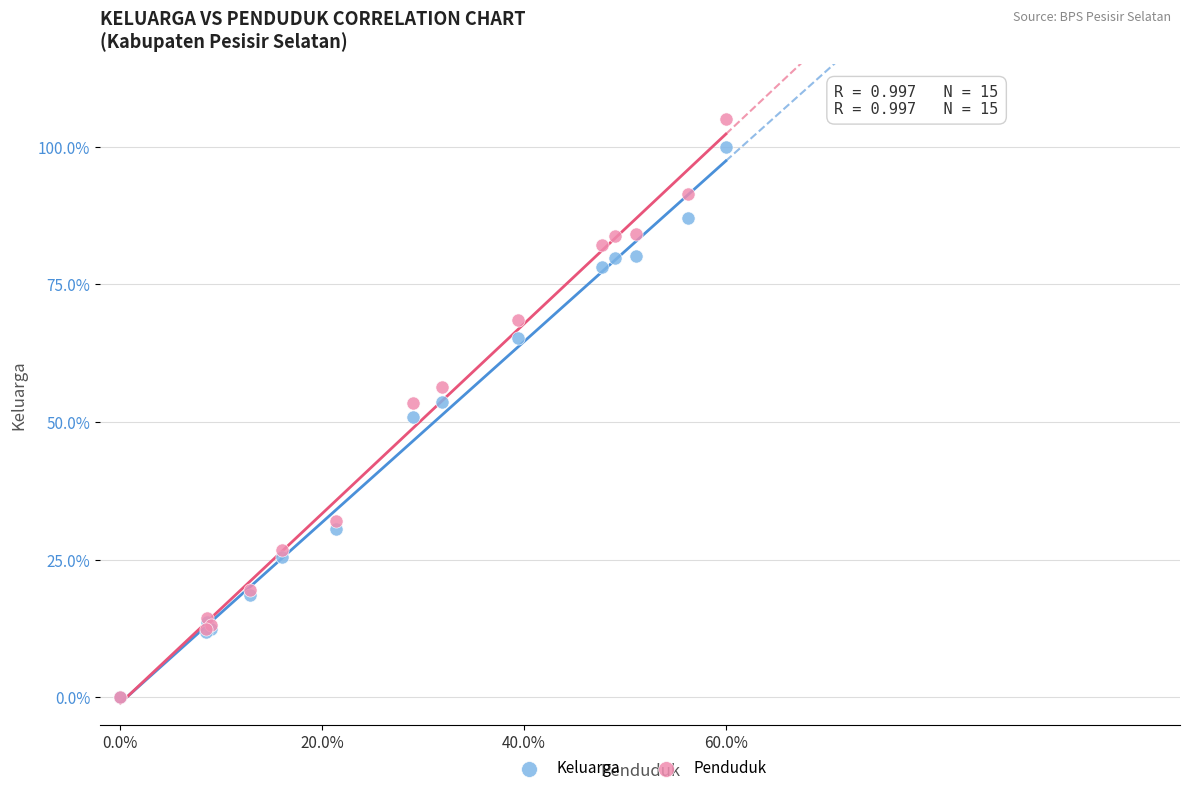

Which series has the largest Y range (max minus min)?

Penduduk